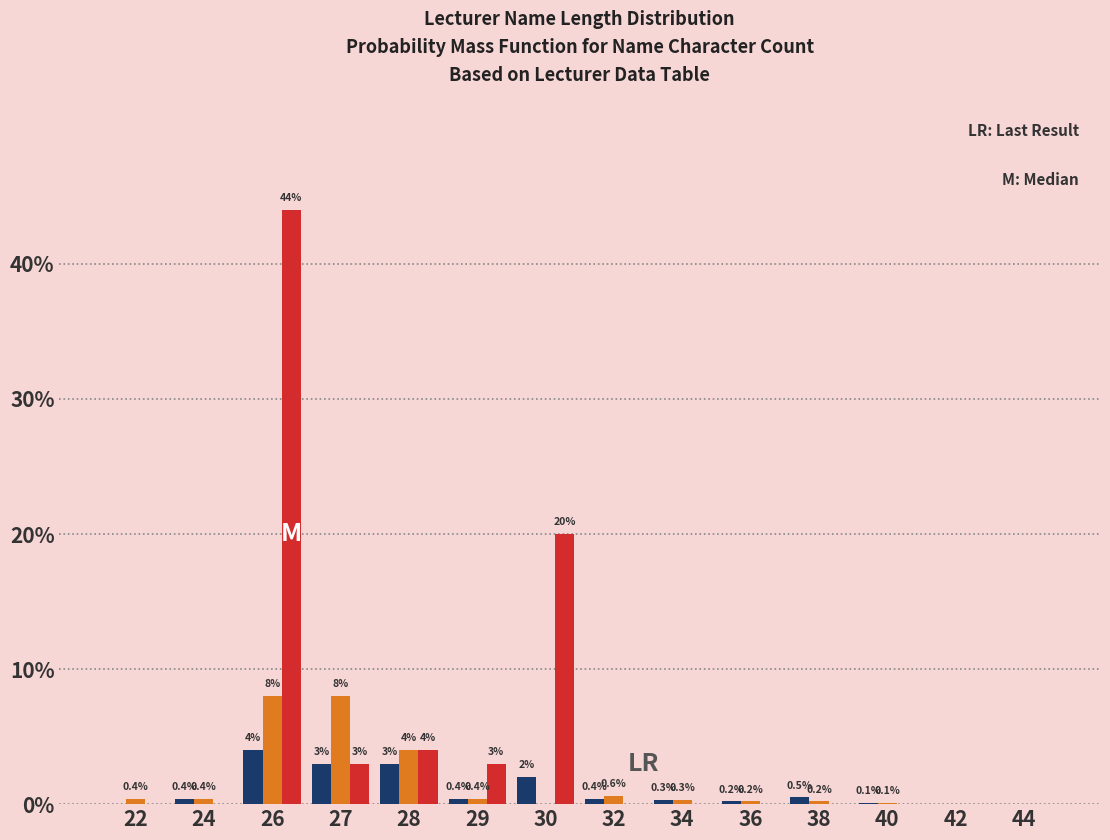

Which label corresponds to the largest value in the chart?

26